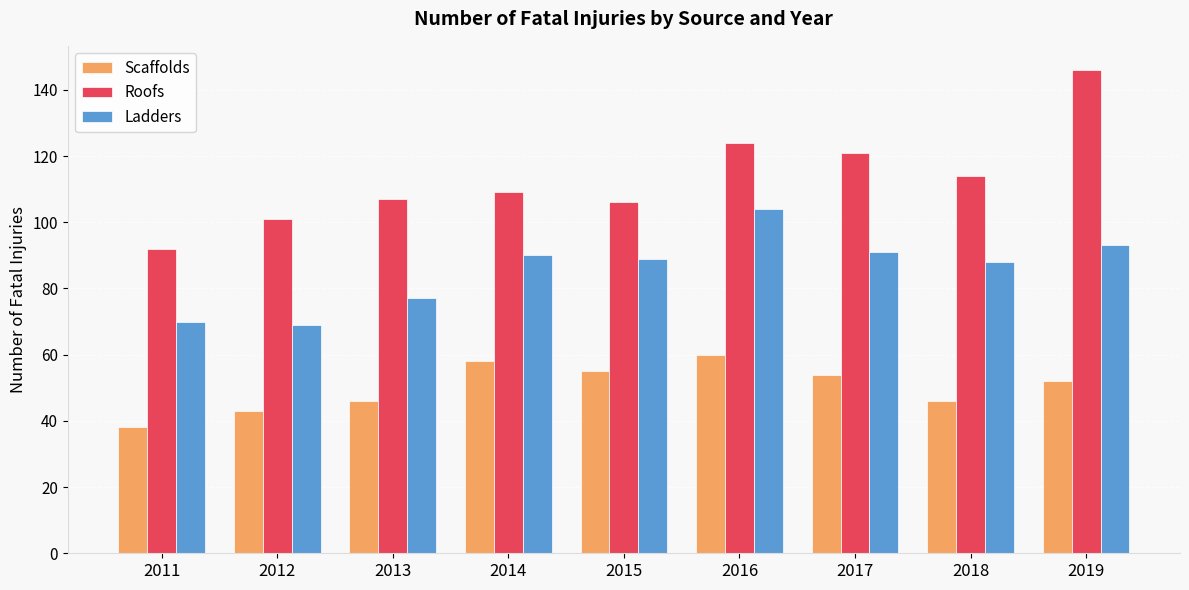

What is the minimum value for Scaffolds?

38